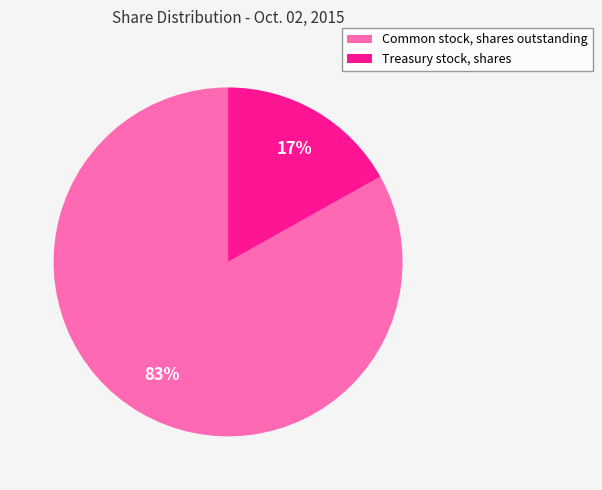

How many segments does this pie chart have?

2